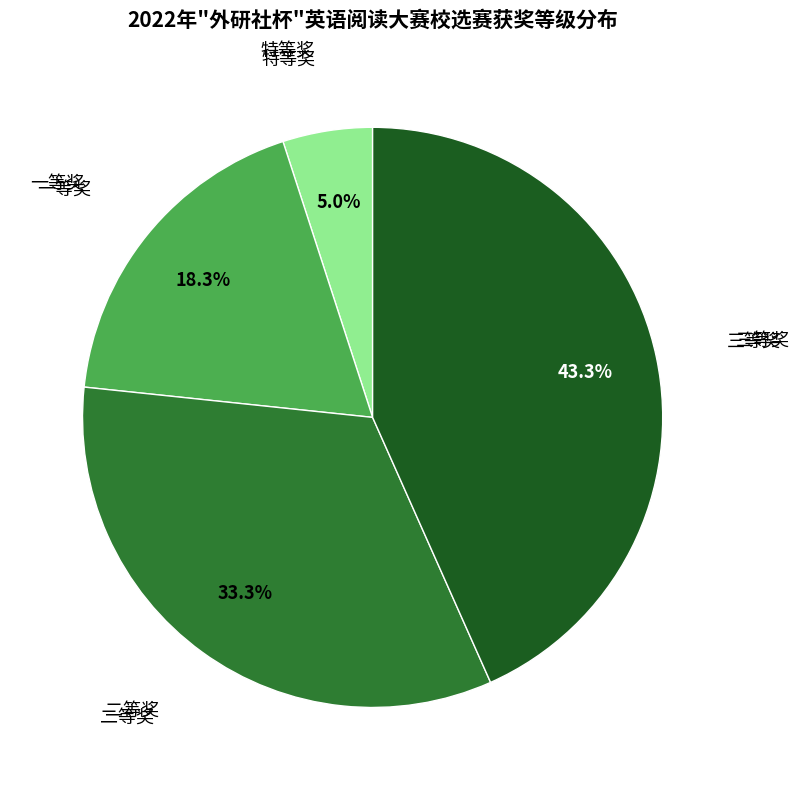

Is there a majority slice in this chart?

No